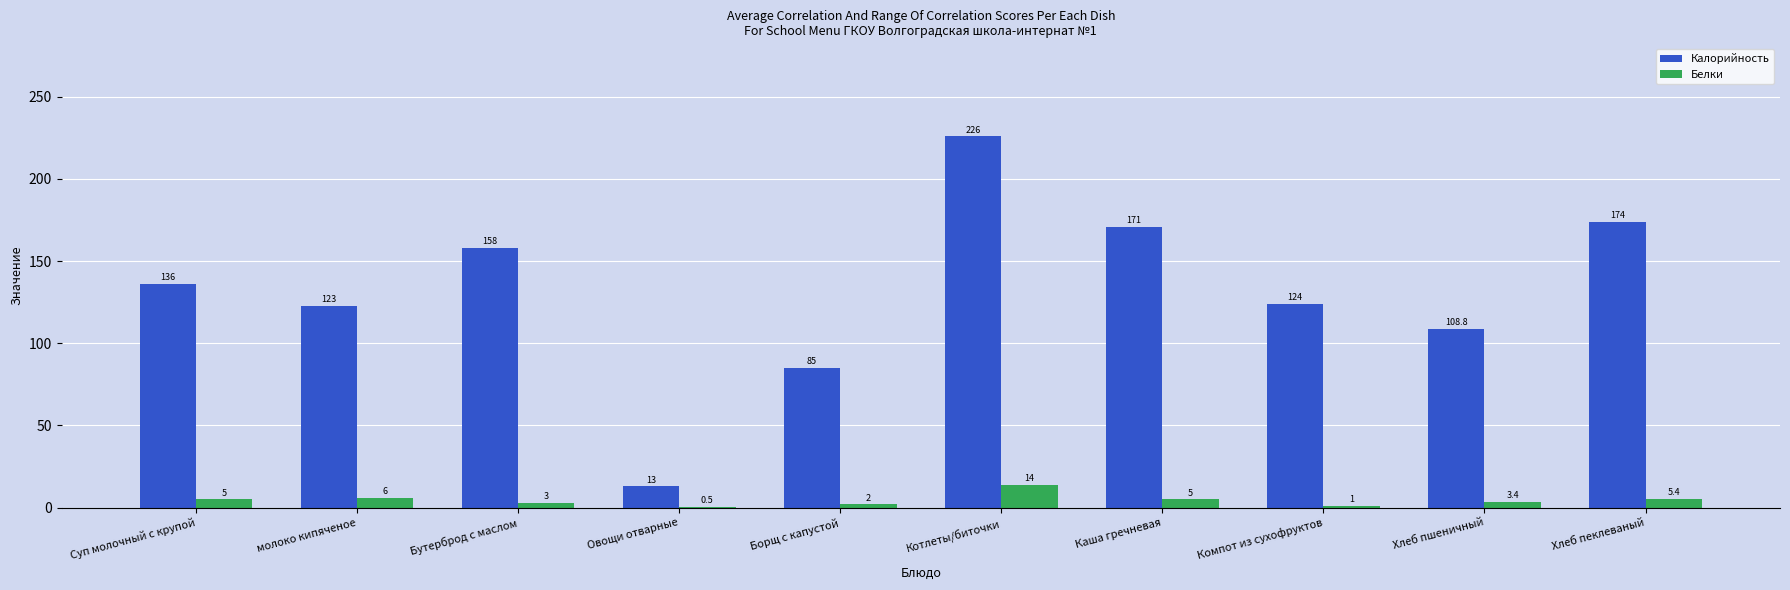

Between Котлеты/биточки and Хлеб пеклеваный, which series saw the biggest shift?

Калорийность